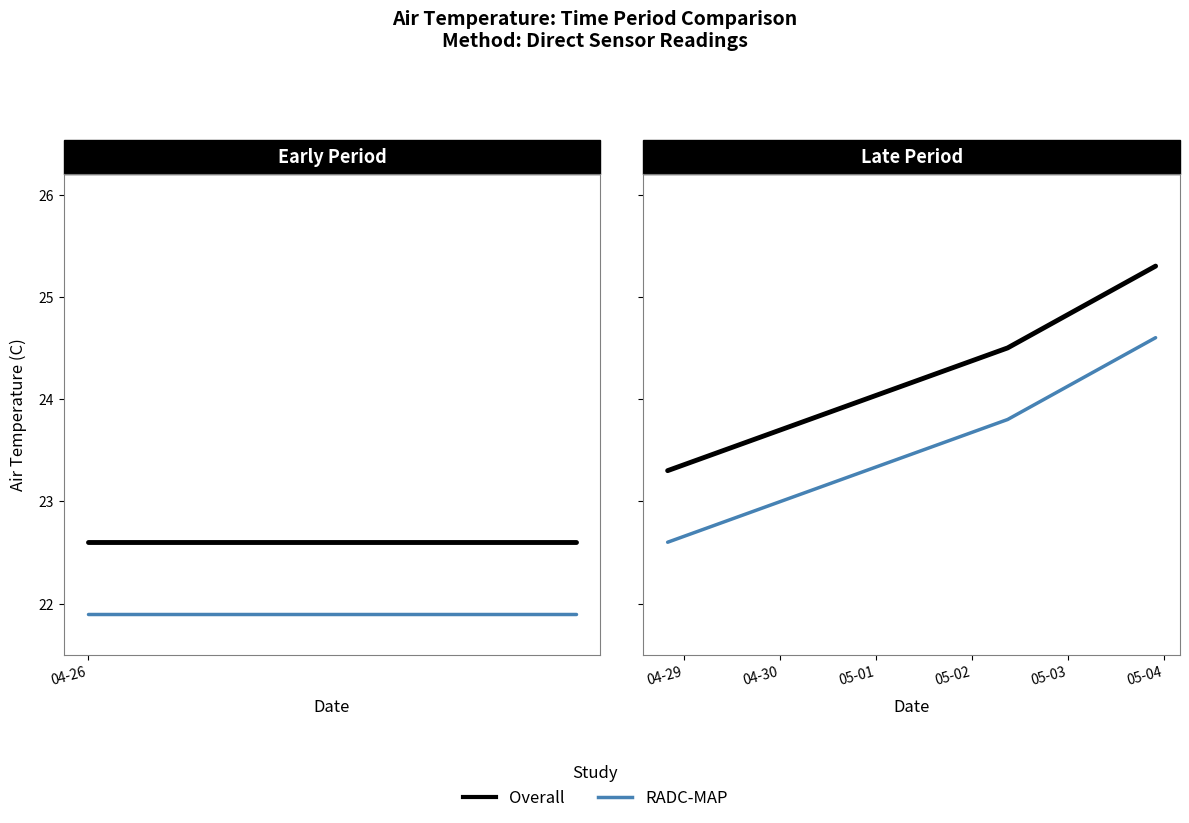

Does the chart have visible grid lines?

No